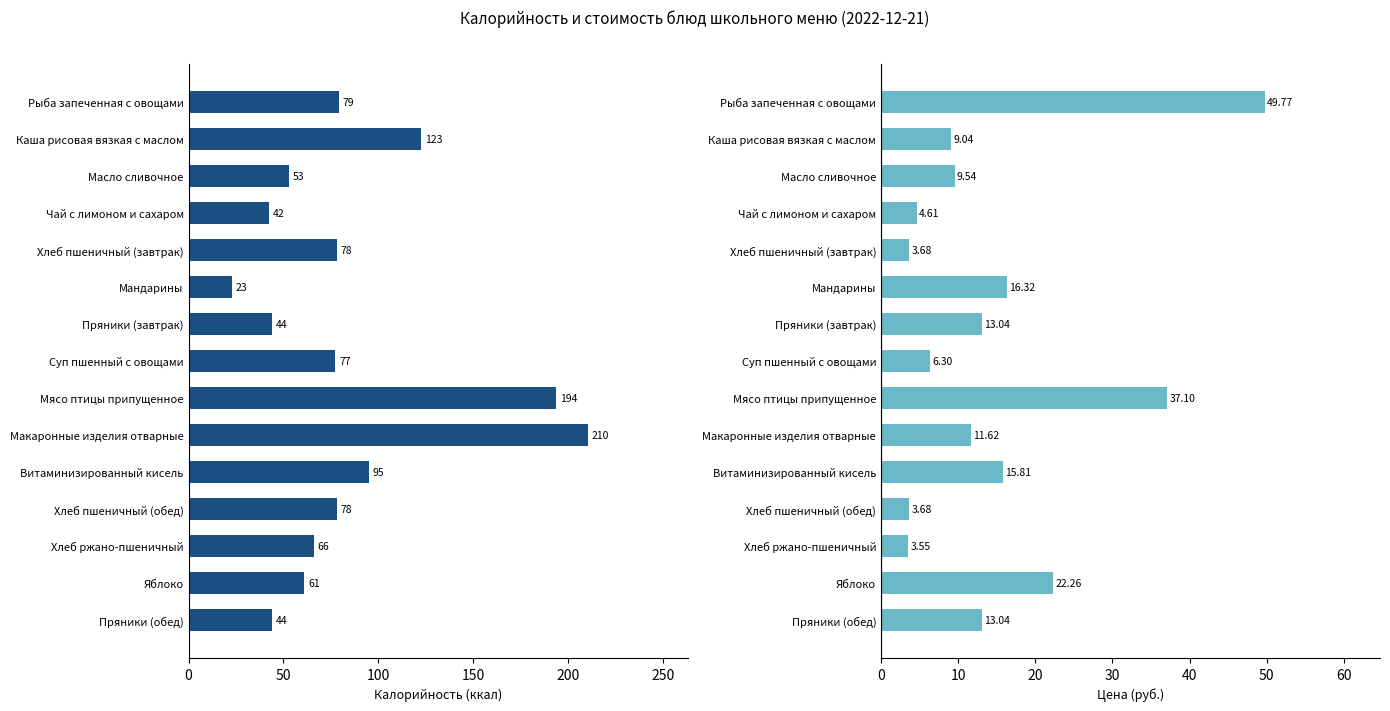

Reading left to right, what are all the values shown in this chart?

Калорийность: 79.3	122.7	52.9	42.3	78.0	22.8	43.9	77.4	193.8	210.5	95.0	78.0	66.0	61.1	43.9
Цена: 49.8	9.0	9.5	4.6	3.7	16.3	13.0	6.3	37.1	11.6	15.8	3.7	3.5	22.3	13.0